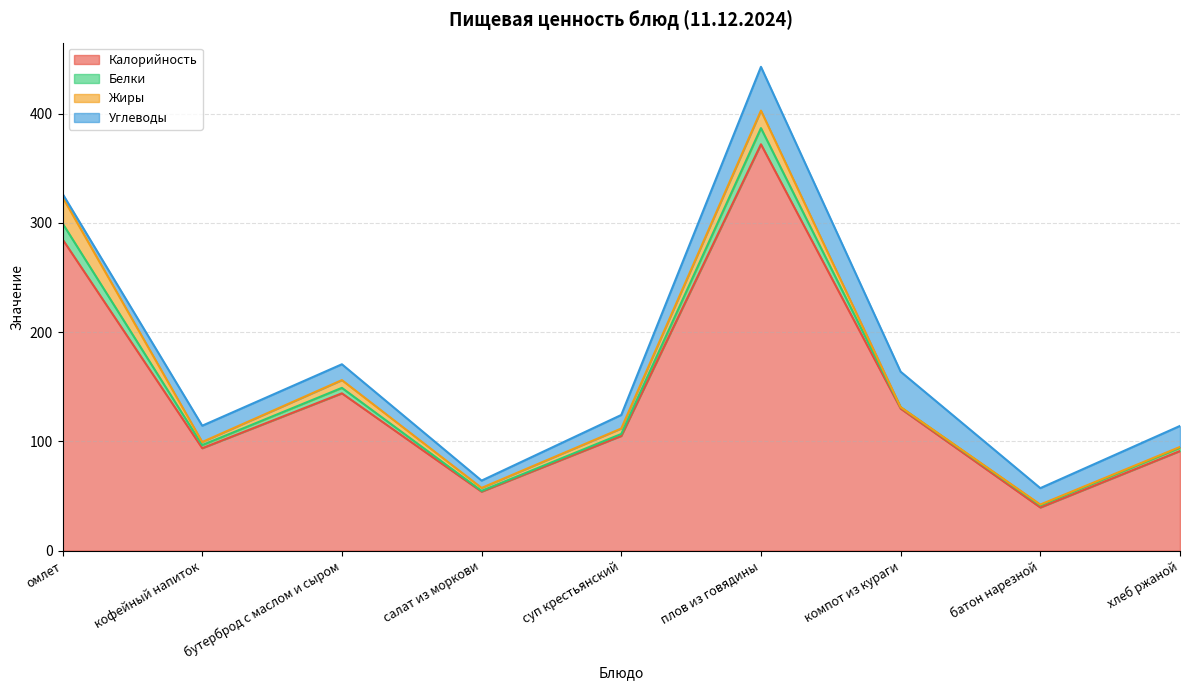

What is the greatest value displayed?

372.0